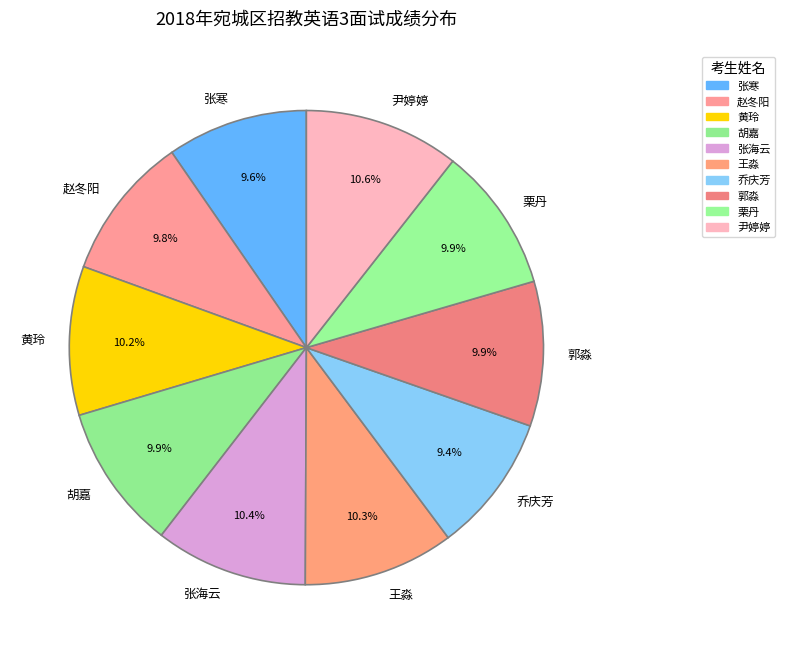

Does any single category account for the majority?

No